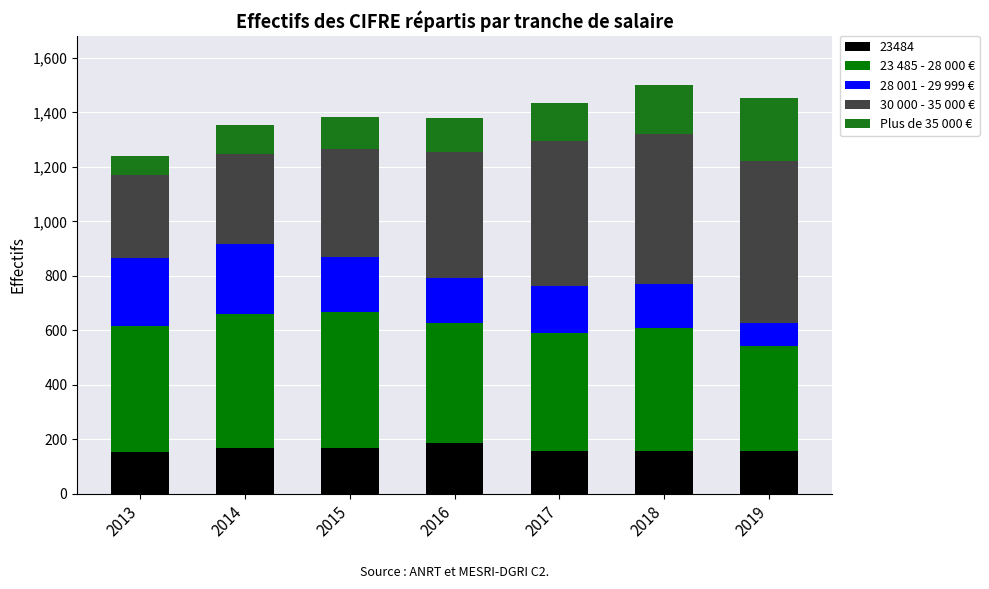

How many values in the 23484 series are below 158?

3